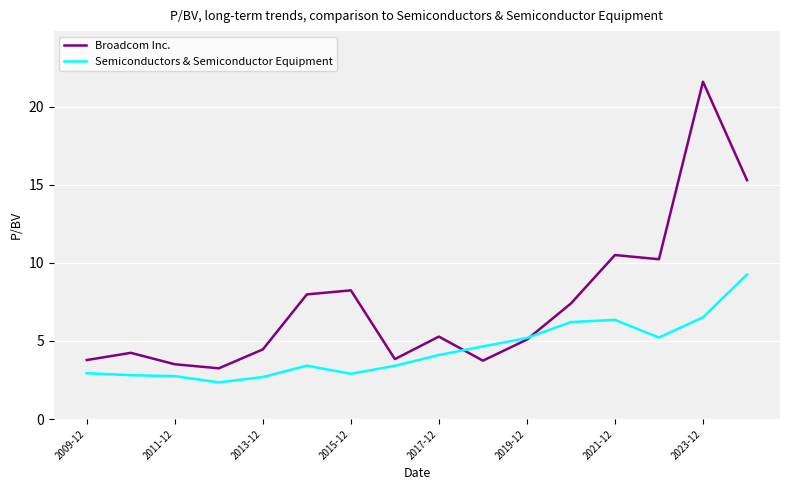

True or false: Broadcom Inc. and Semiconductors & Semiconductor Equipment intersect in this chart.

True